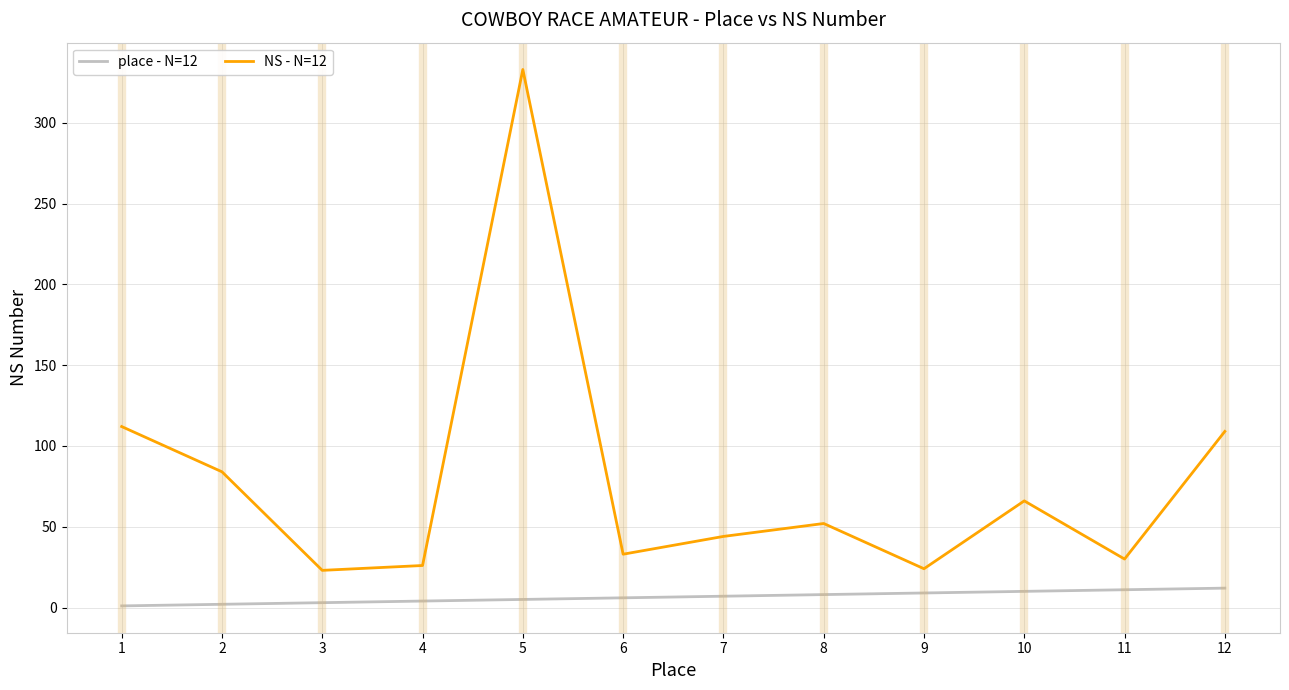

Which series has the largest range (max minus min)?

NS - N=12